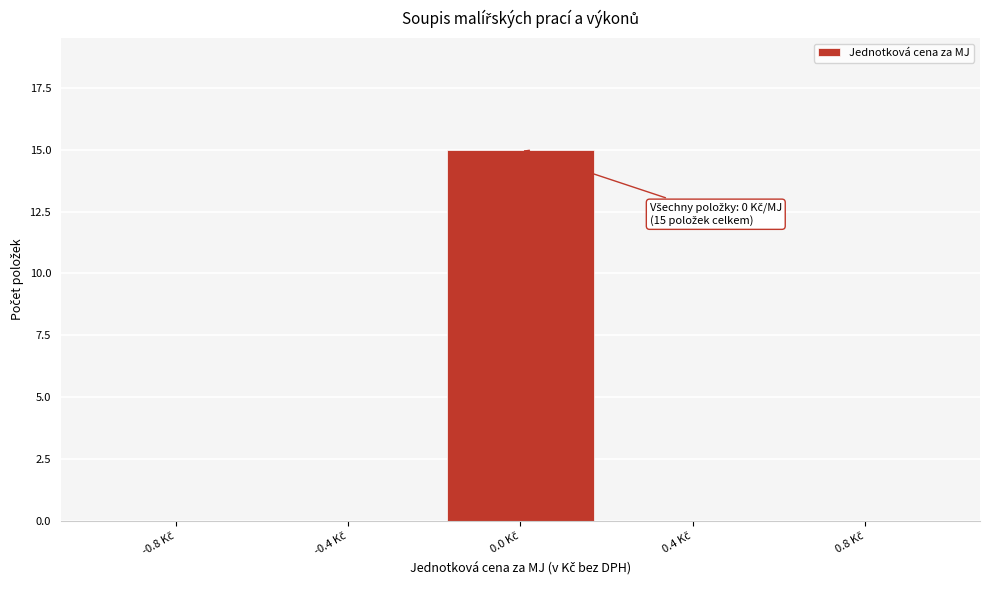

Which range on the x-axis has the tallest bar?

-0.2 to 0.2